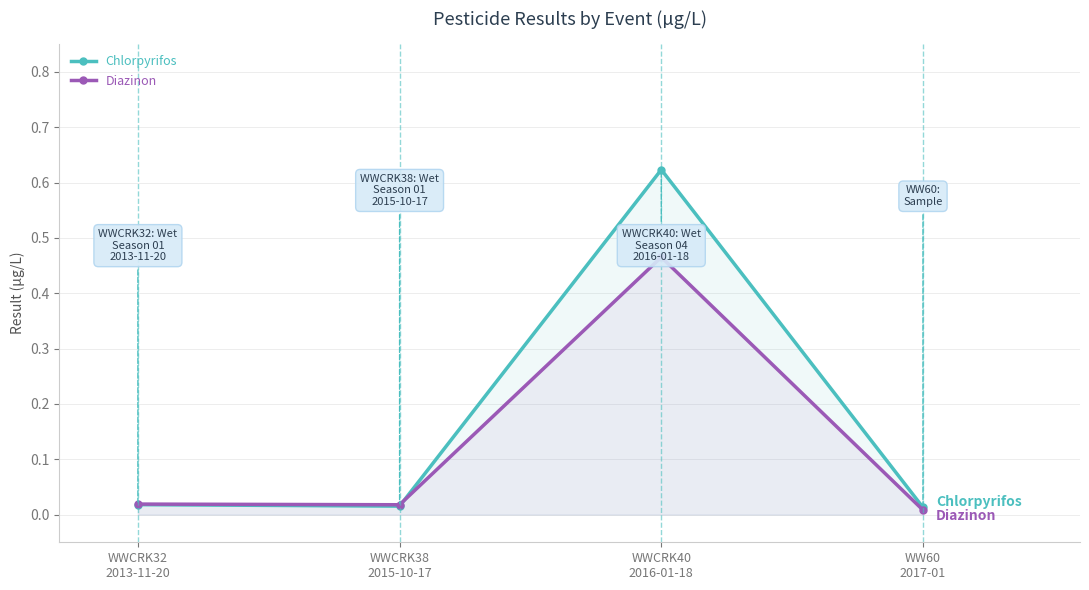

True or false: Diazinon and Chlorpyrifos intersect in this chart.

True